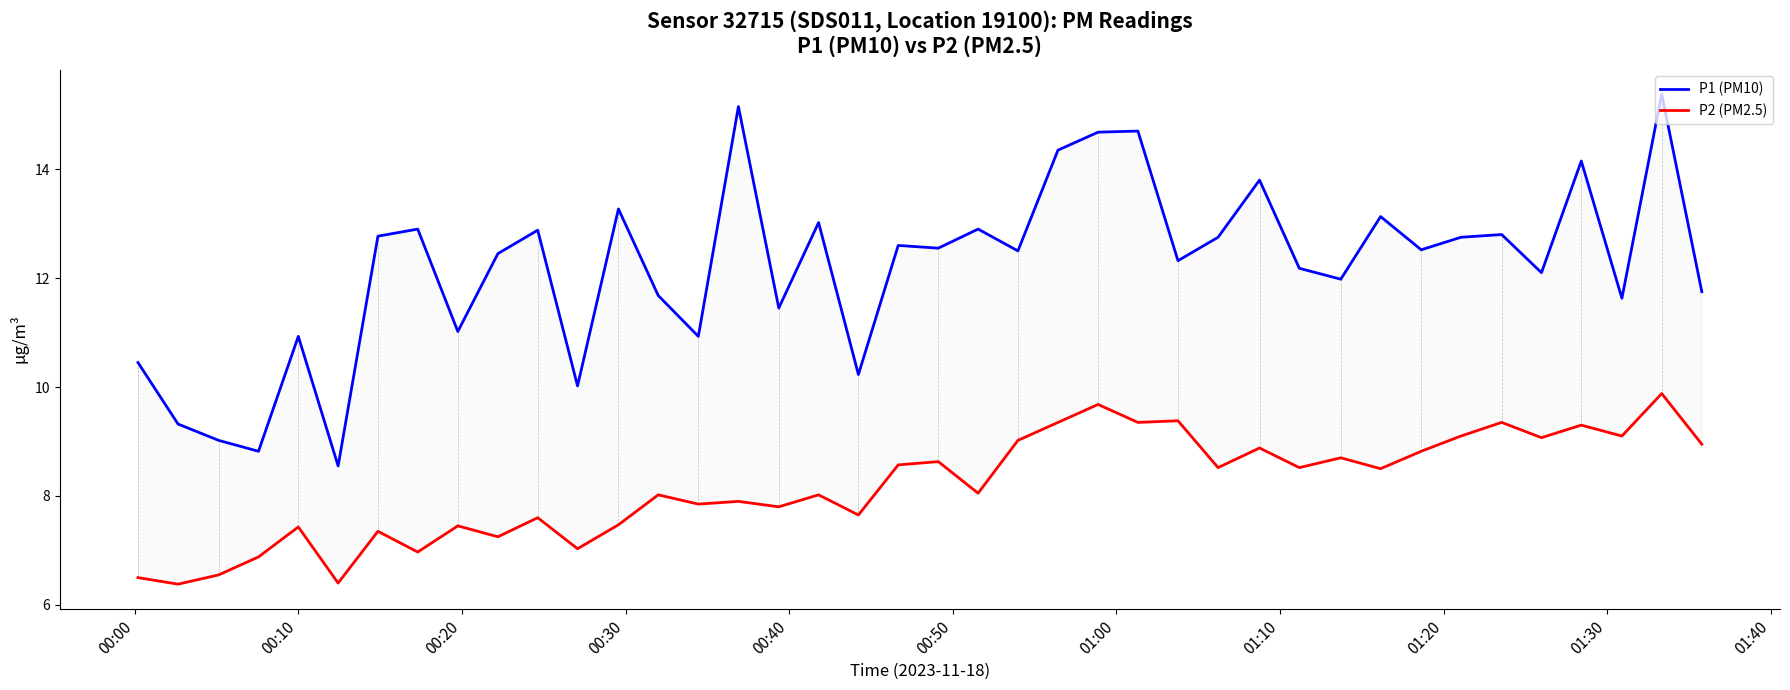

How many lines are shown in the chart?

2